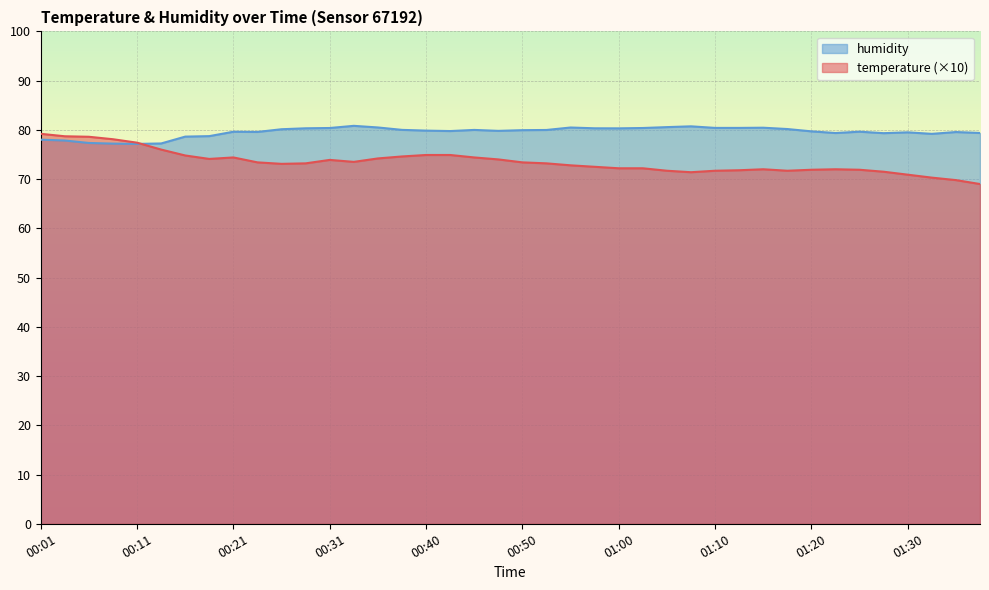

The value of temperature at 00:28 is 39.9. True or false?

False